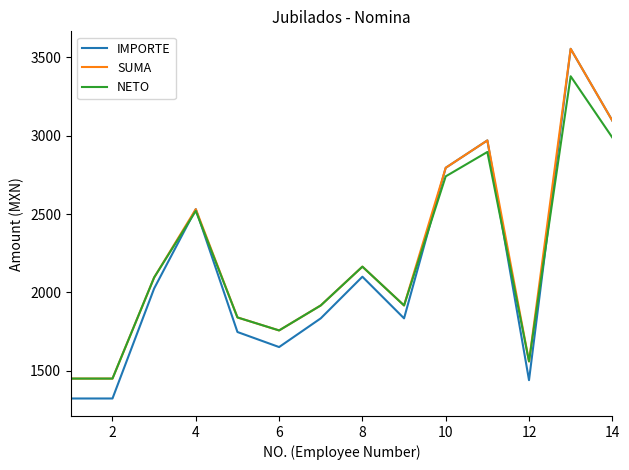

Which series has the widest spread of values?

IMPORTE